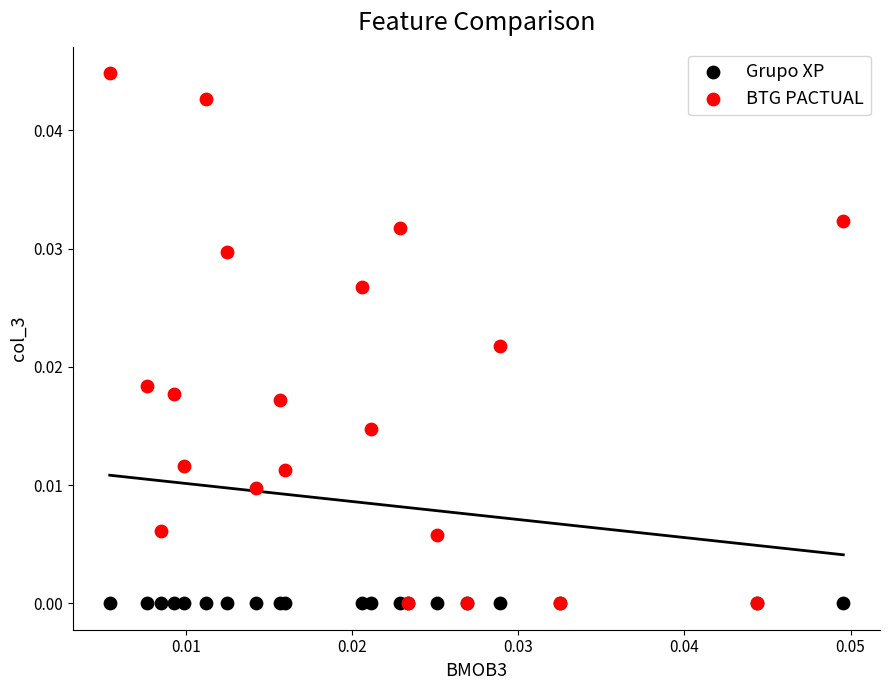

Which series contains the highest Y value?

BTG PACTUAL